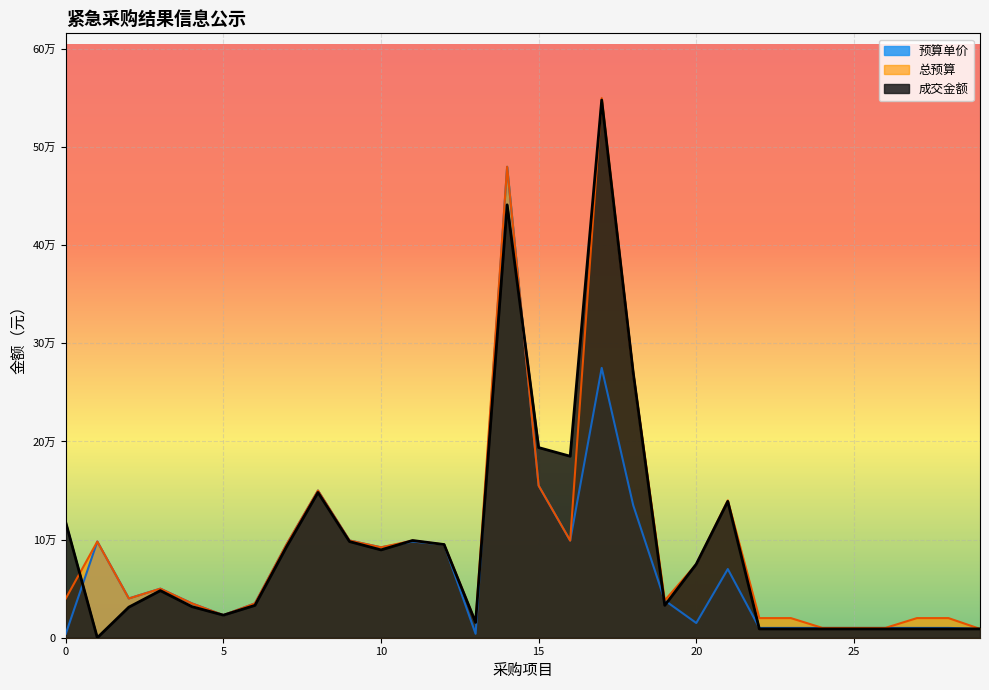

Between 16 and 29, which series saw the biggest shift?

成交金额